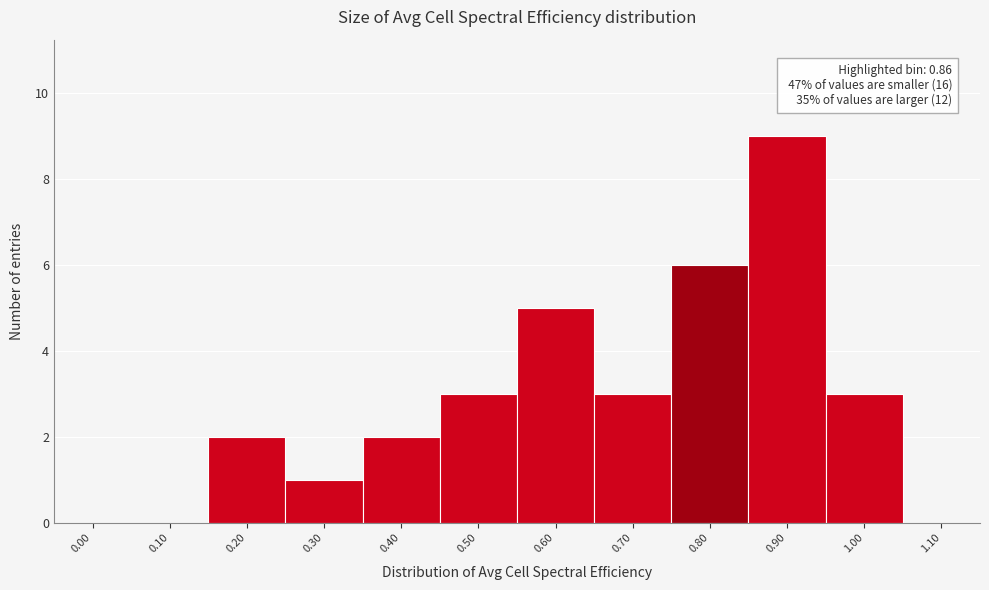

Reading right to left, what are all the values shown in this chart?

1.10=0	1.00=3	0.90=9	0.80=6	0.70=3	0.60=5	0.50=3	0.40=2	0.30=1	0.20=2	0.10=0	0.00=0